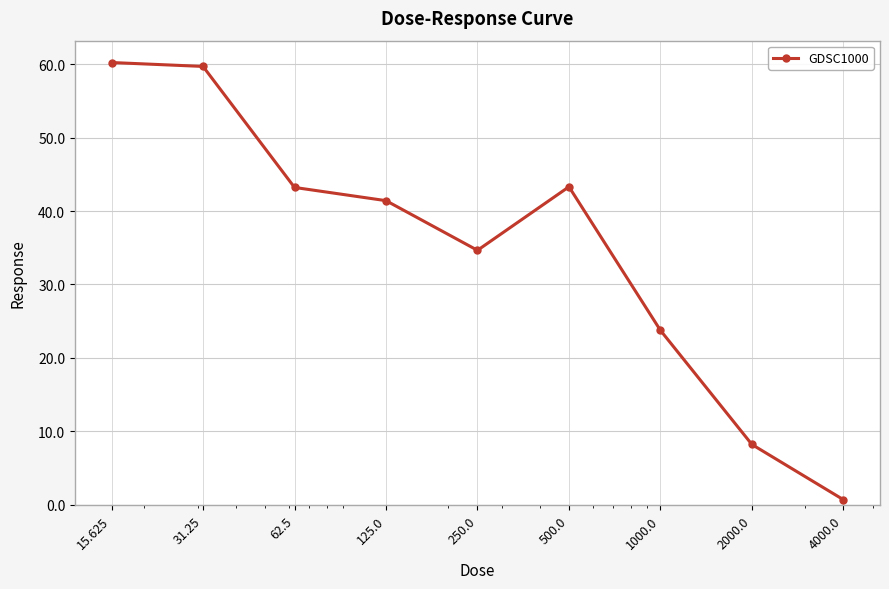

What is the greatest value displayed?

60.2